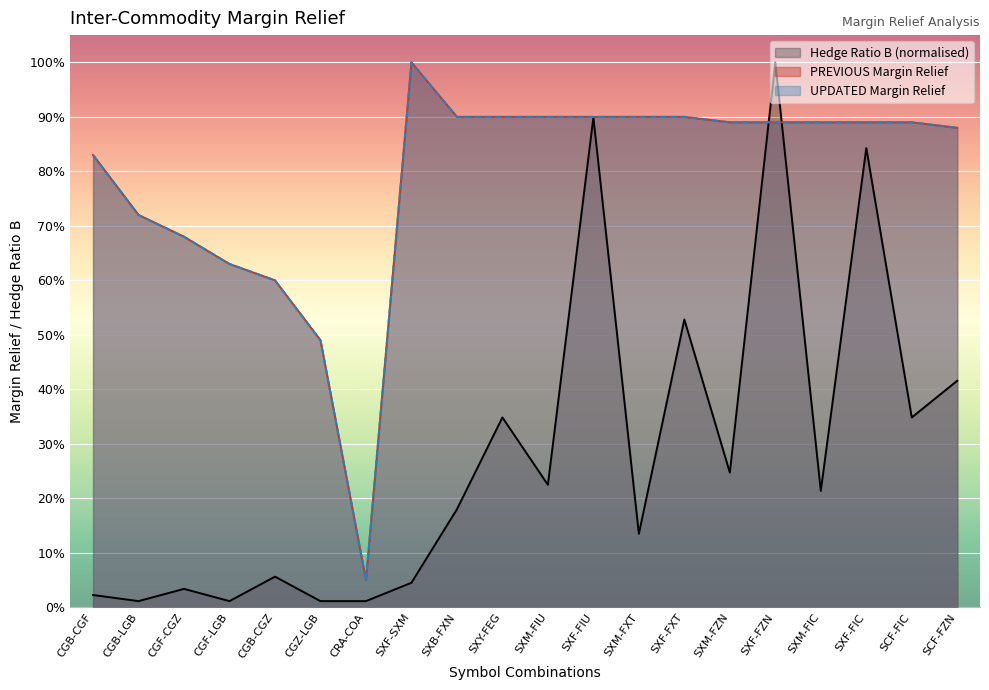

Reading right to left, list all the values displayed in this chart.

Hedge Ratio B: SCF-FZN=0.4	SCF-FIC=0.3	SXF-FIC=0.8	SXM-FIC=0.2	SXF-FZN=1.0	SXM-FZN=0.2	SXF-FXT=0.5	SXM-FXT=0.1	SXF-FIU=0.9	SXM-FIU=0.2	SXY-FEG=0.3	SXB-FXN=0.2	SXF-SXM=0.0	CRA-COA=0.0	CGZ-LGB=0.0	CGB-CGZ=0.1	CGF-LGB=0.0	CGF-CGZ=0.0	CGB-LGB=0.0	CGB-CGF=0.0
PREVIOUS Margin Relief: SCF-FZN=0.9	SCF-FIC=0.9	SXF-FIC=0.9	SXM-FIC=0.9	SXF-FZN=0.9	SXM-FZN=0.9	SXF-FXT=0.9	SXM-FXT=0.9	SXF-FIU=0.9	SXM-FIU=0.9	SXY-FEG=0.9	SXB-FXN=0.9	SXF-SXM=1.0	CRA-COA=0.1	CGZ-LGB=0.5	CGB-CGZ=0.6	CGF-LGB=0.6	CGF-CGZ=0.7	CGB-LGB=0.7	CGB-CGF=0.8
UPDATED Margin Relief: SCF-FZN=0.9	SCF-FIC=0.9	SXF-FIC=0.9	SXM-FIC=0.9	SXF-FZN=0.9	SXM-FZN=0.9	SXF-FXT=0.9	SXM-FXT=0.9	SXF-FIU=0.9	SXM-FIU=0.9	SXY-FEG=0.9	SXB-FXN=0.9	SXF-SXM=1.0	CRA-COA=0.1	CGZ-LGB=0.5	CGB-CGZ=0.6	CGF-LGB=0.6	CGF-CGZ=0.7	CGB-LGB=0.7	CGB-CGF=0.8